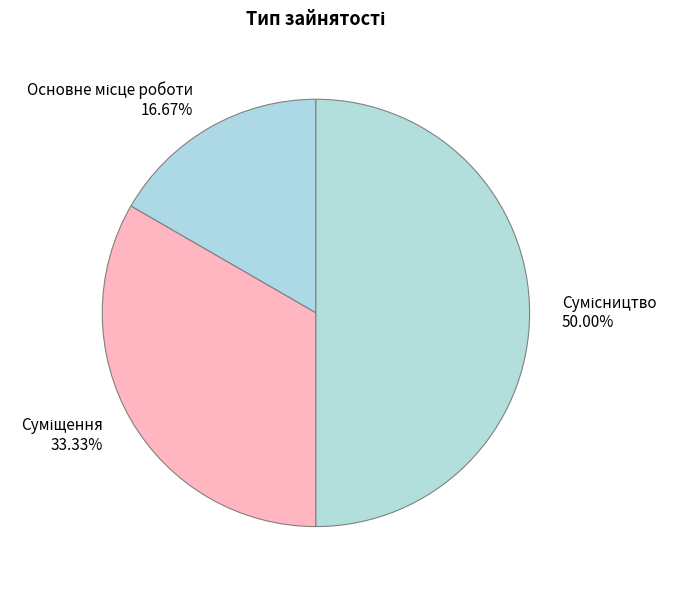

How many slices are in this pie chart?

3